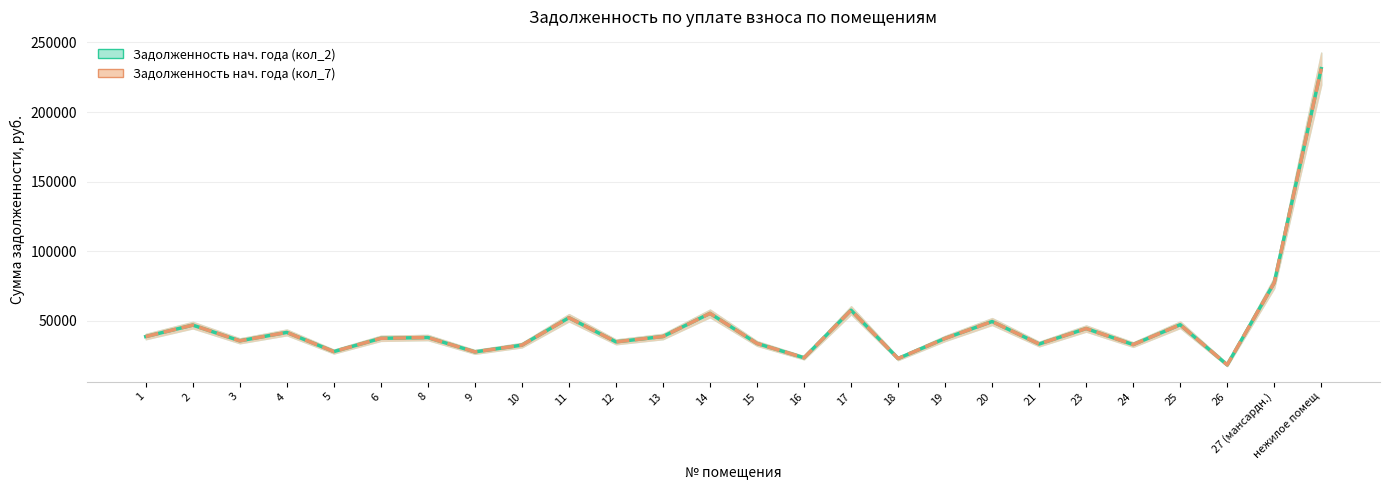

Is the value of задолженность (кол_7) at 3 greater than the value of задолженность (кол_2) at 21?

Yes